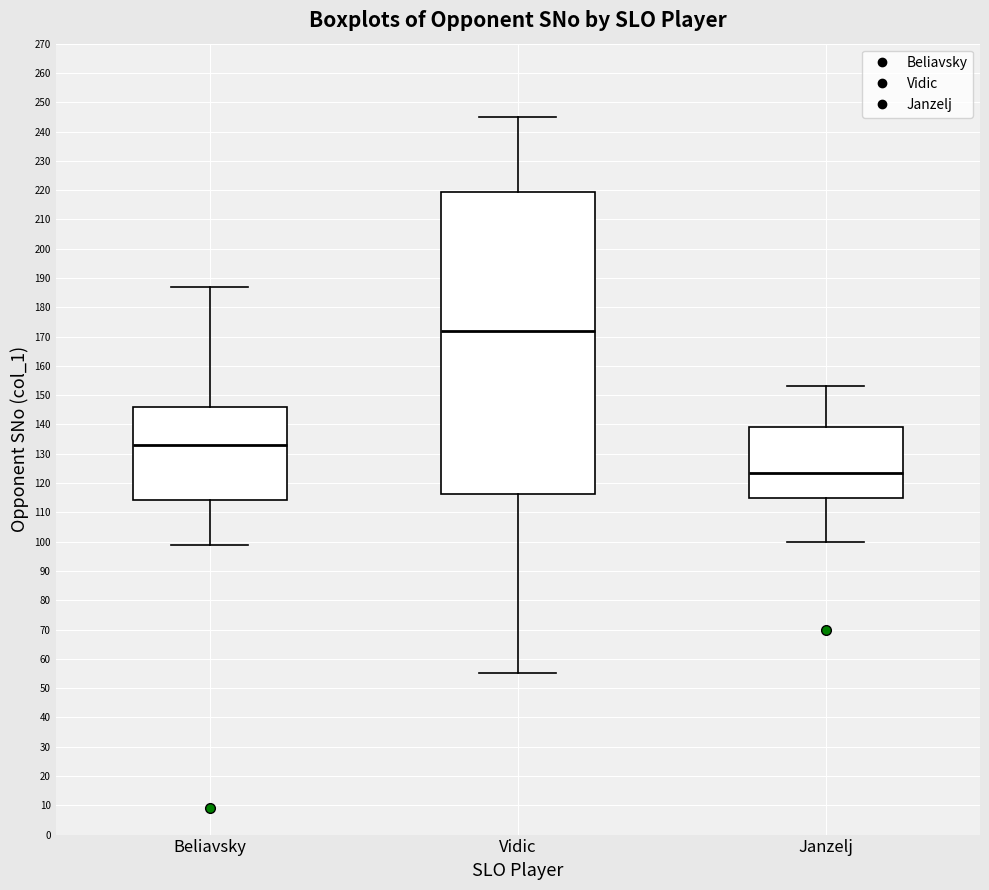

Comparing the boxes themselves (not the whiskers), which one is the tallest?

Vidic